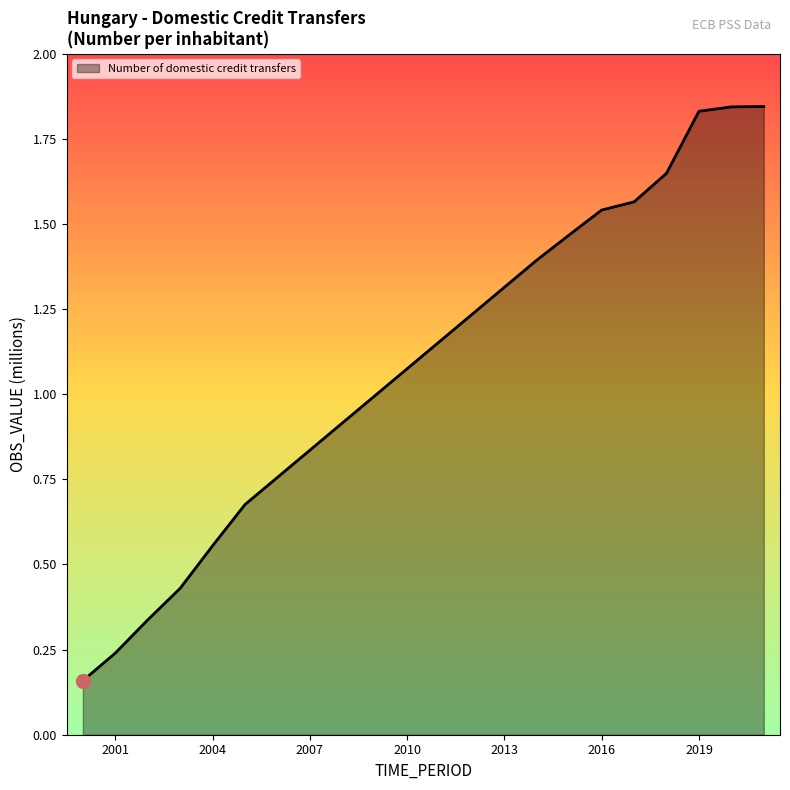

What is the difference between the maximum and minimum values?

1.7